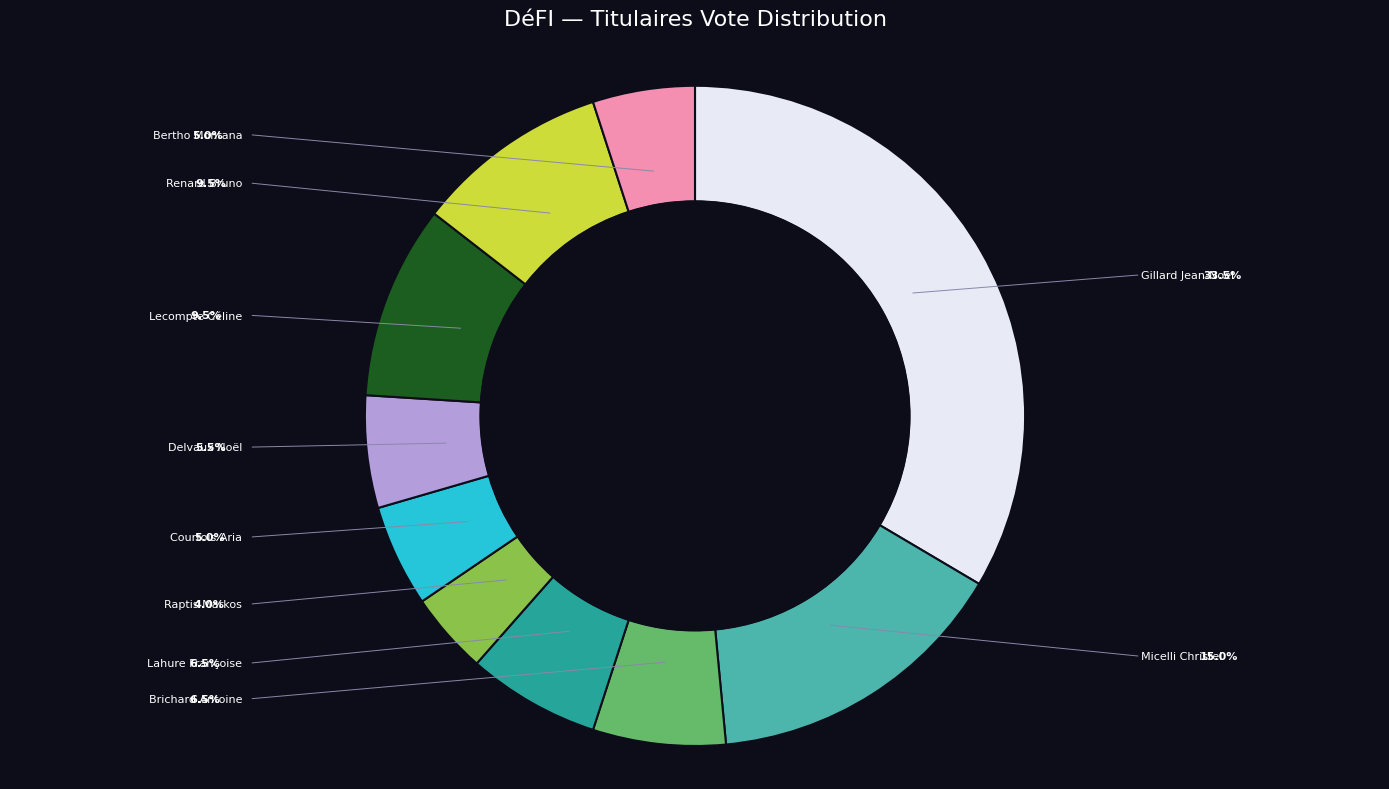

Does any single category account for the majority?

No